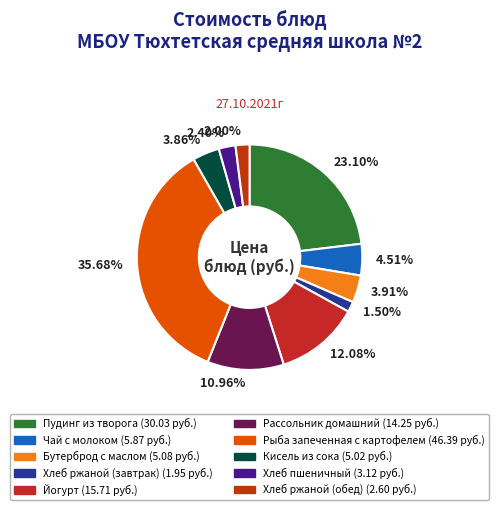

Rank the categories by value from lowest to highest.

Хлеб ржаной (завтрак), Хлеб ржаной (обед), Хлеб пшеничный, Кисель из сока, Бутерброд с маслом, Чай с молоком, Рассольник домашний, Йогурт, Пудинг из творога, Рыба запеченная с картофелем